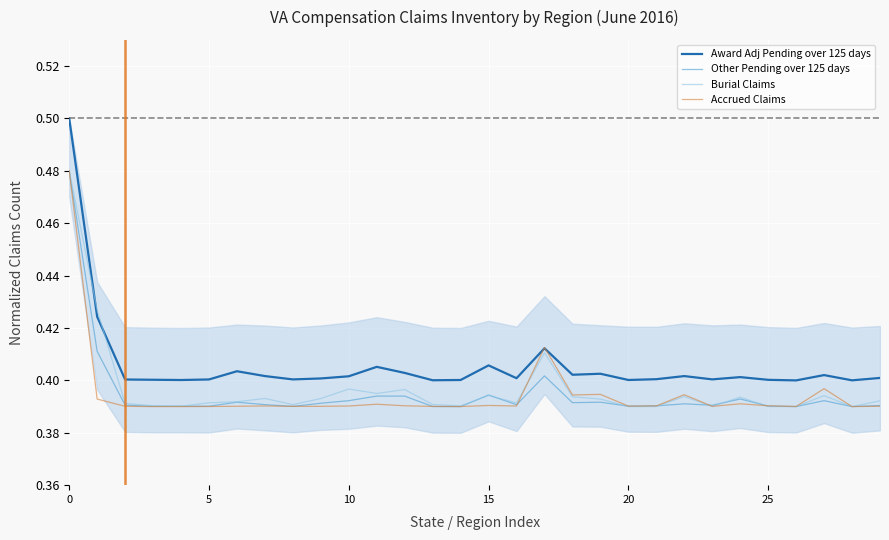

How many Burial Claims values are between 0 and 1?

30